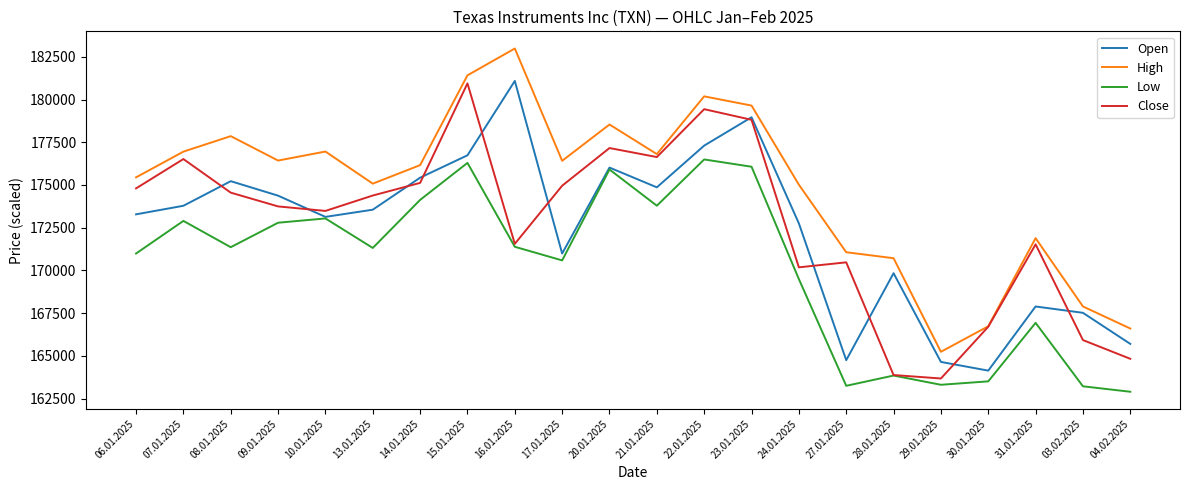

Between 13.01.2025 and 14.01.2025, which series saw the biggest shift?

Low